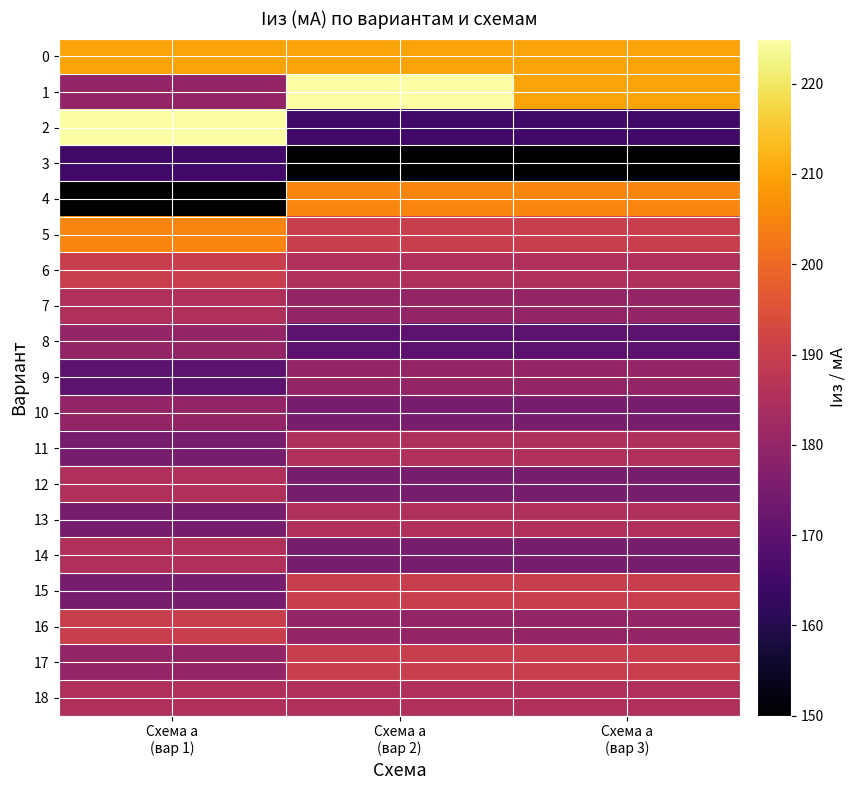

What is the total value across all series at Схема а
(вар 2)?

3500